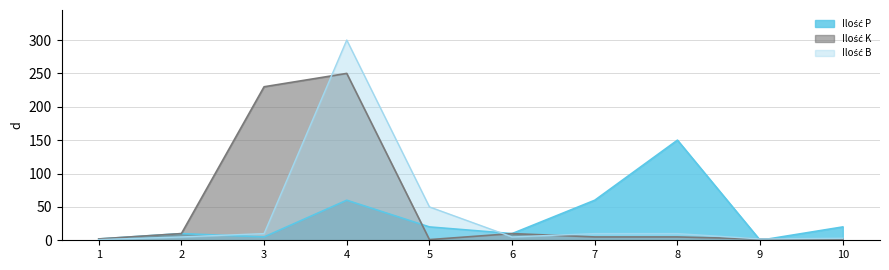

The Ilość K series shows 5 at 8. True or false?

True